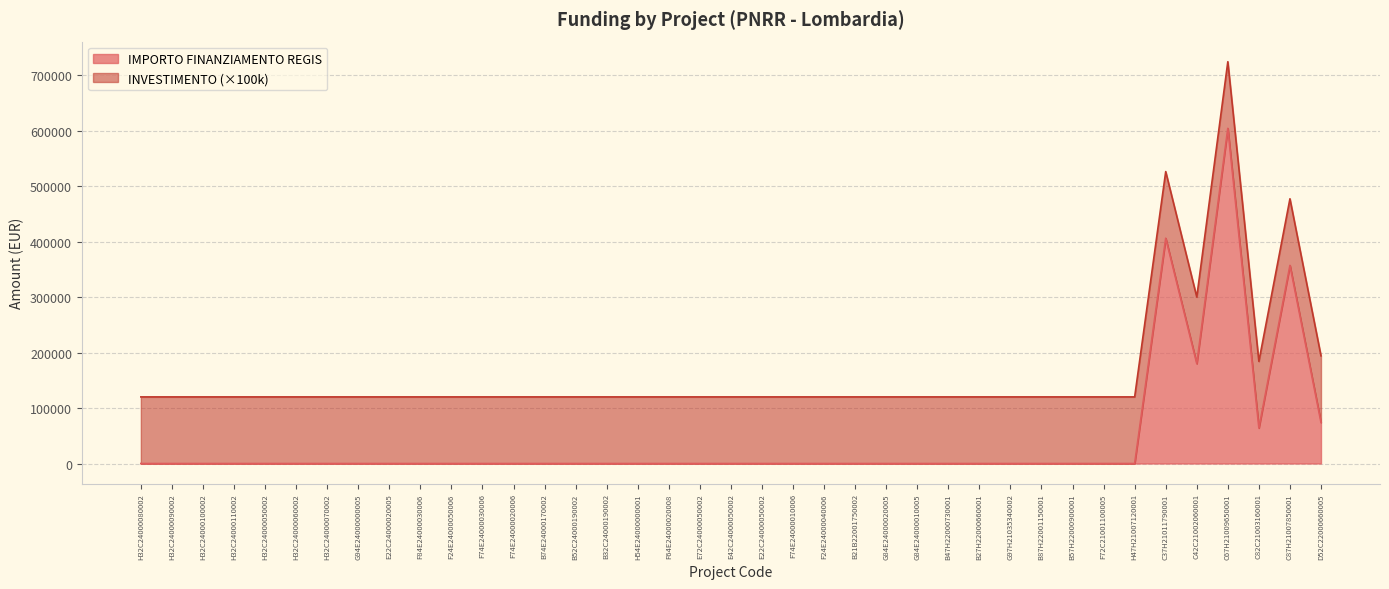

What position from the right is E22C24000050002?

19